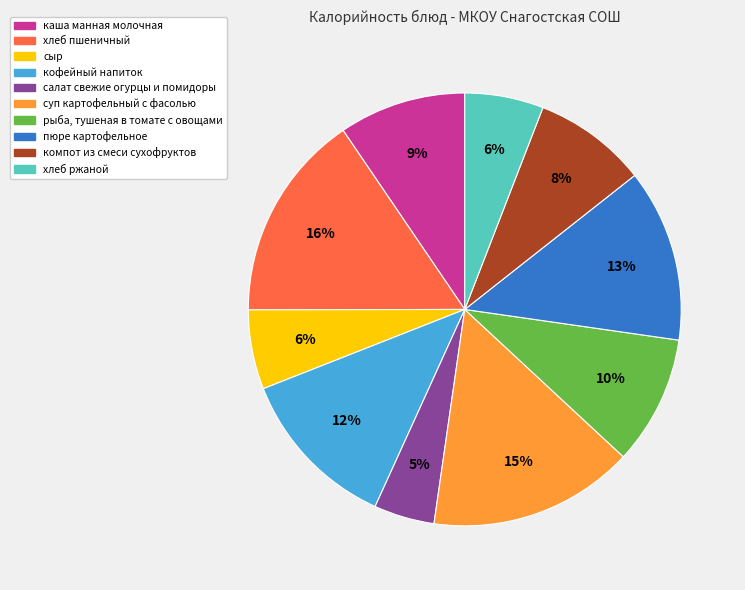

To the nearest percent, what portion does сыр represent?

6%